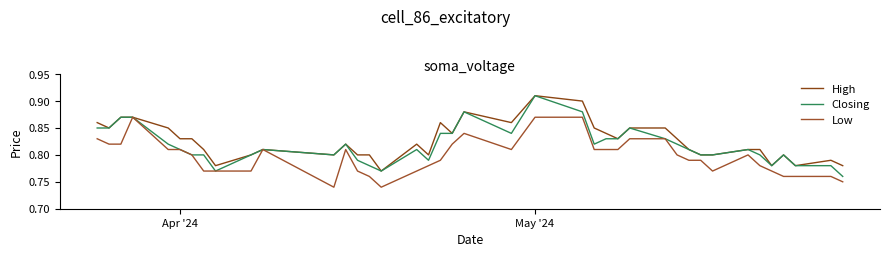

At how many categories does at least one series exceed 0?

40